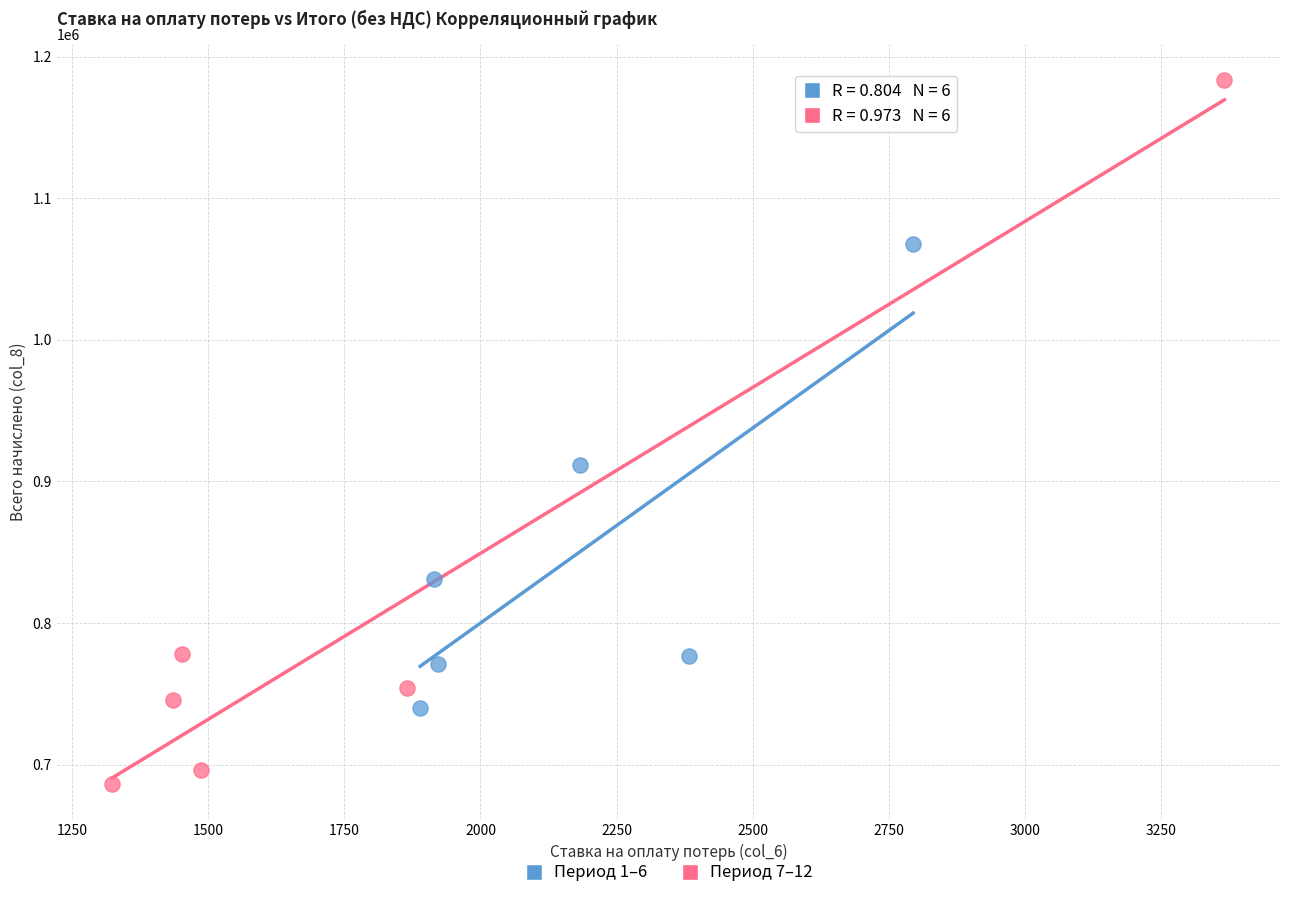

Which series contains the highest Y value?

Период 7–12